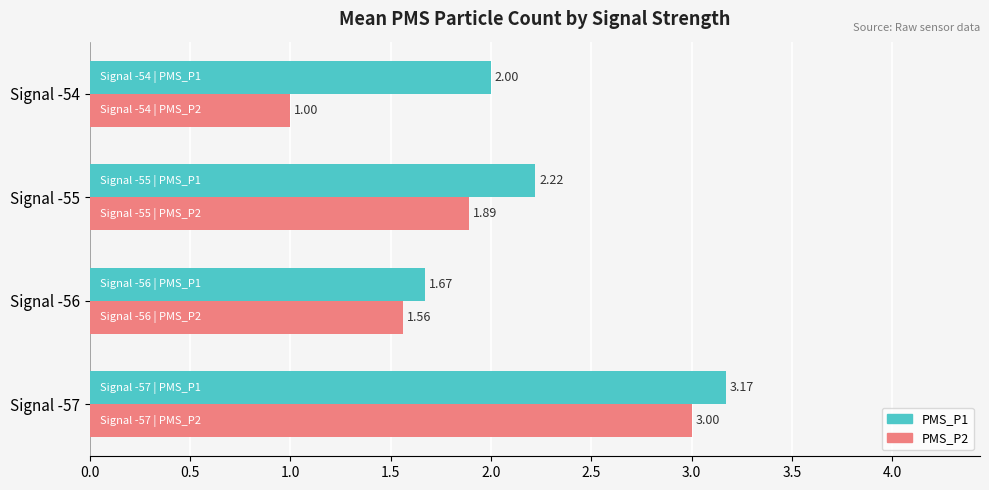

Which category has the lowest value in the PMS_P2 series?

Signal -54